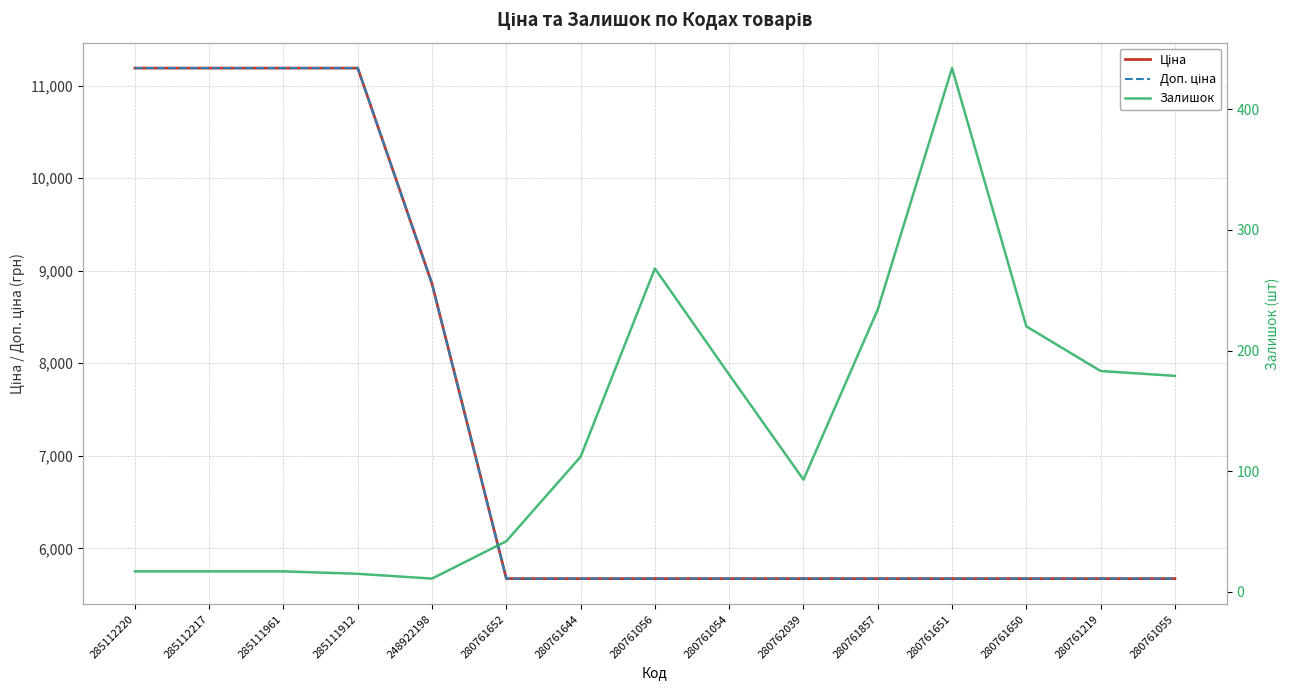

True or false: Доп. ціна has more than 2 points higher than both neighbors.

False